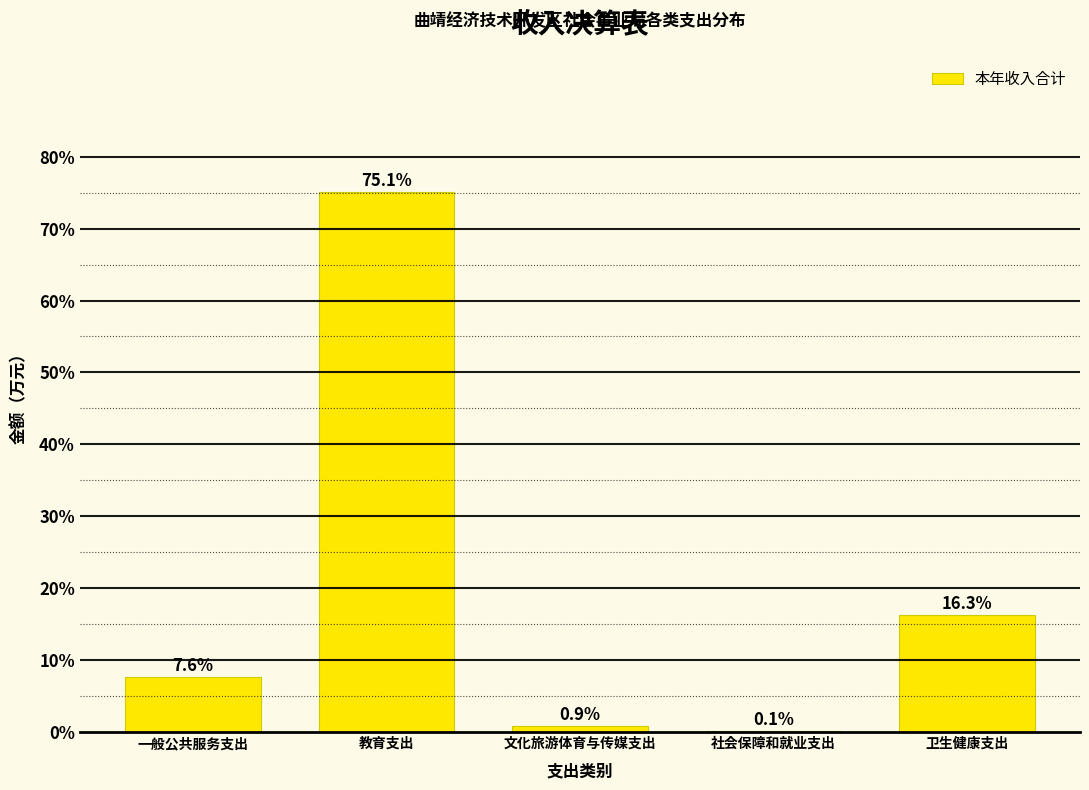

Reading left to right, transcribe all the data shown in this chart.

一般公共服务支出=7.6	教育支出=75.1	文化旅游体育与传媒支出=0.9	社会保障和就业支出=0.1	卫生健康支出=16.3